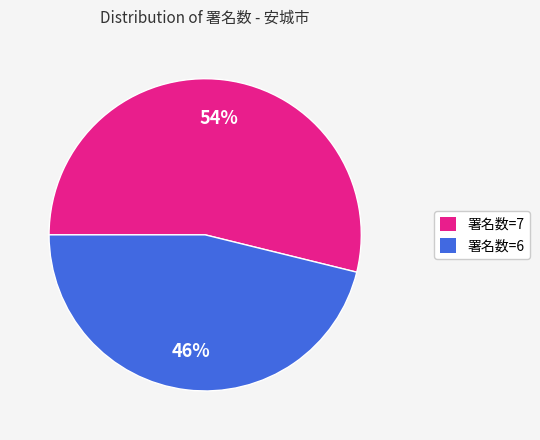

To the nearest percent, what is the average slice percentage?

50%